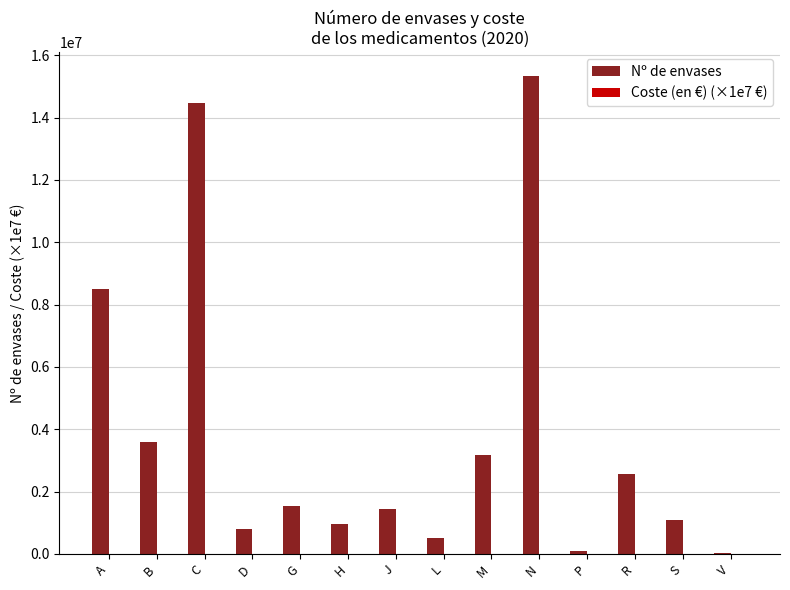

Which label corresponds to the largest value in the chart?

N